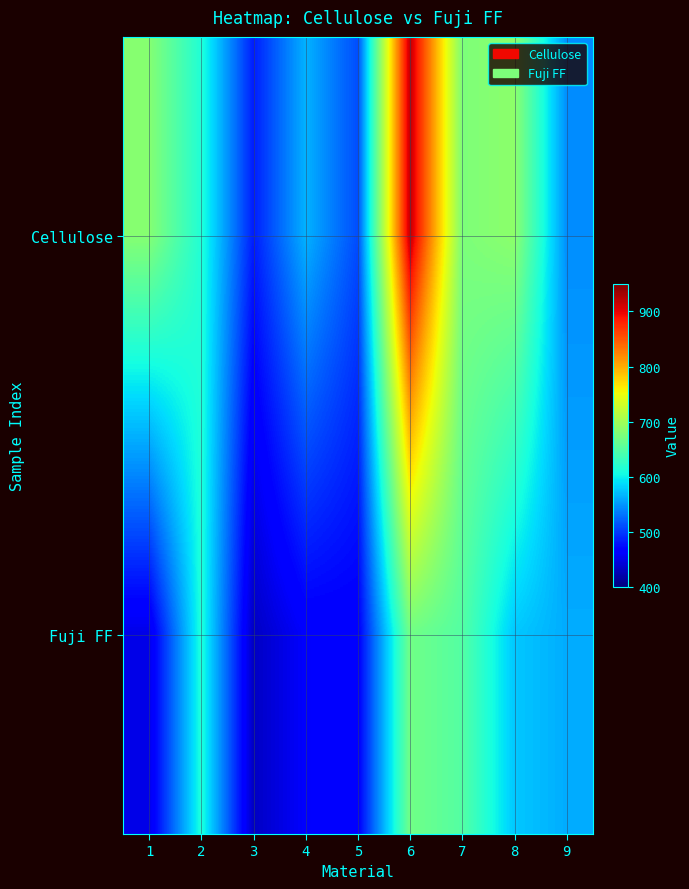

Count the number of categories in the chart.

9